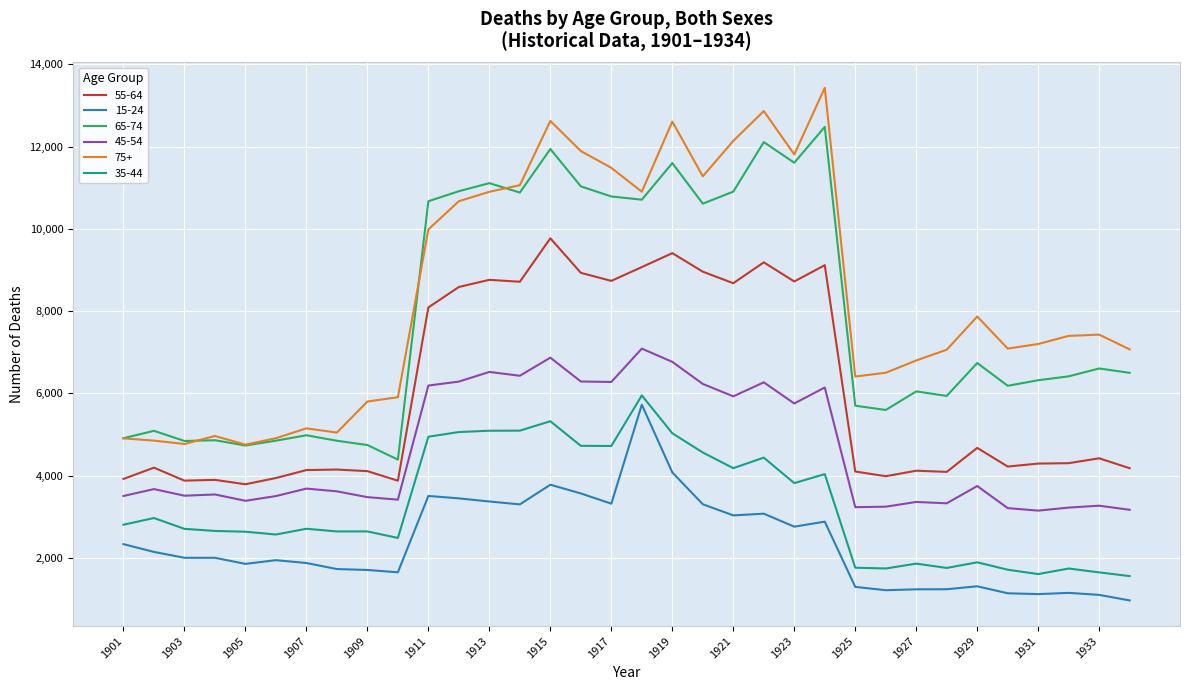

True or false: 55-64 and 15-24 cross at least once.

False